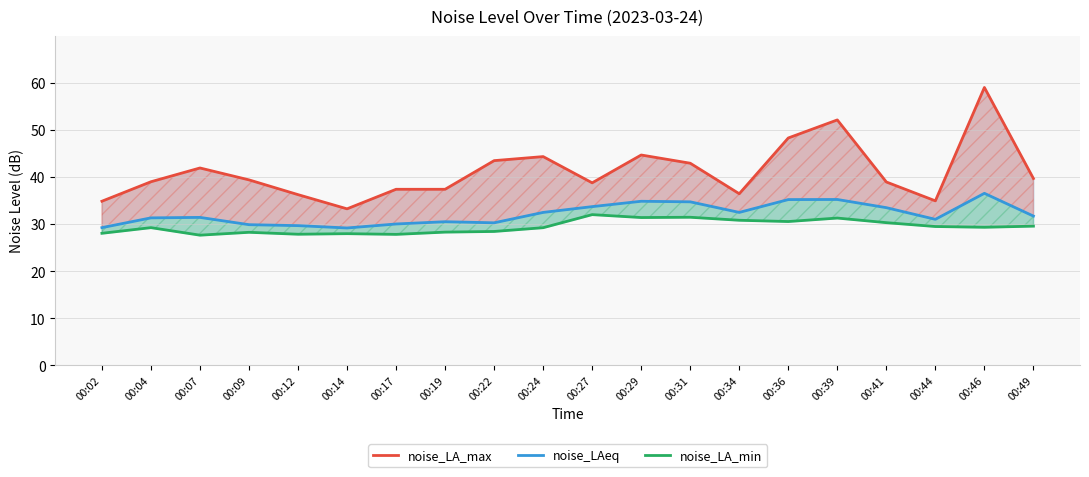

True or false: noise_LA_min has a value of 45.7 at 00:14.

False